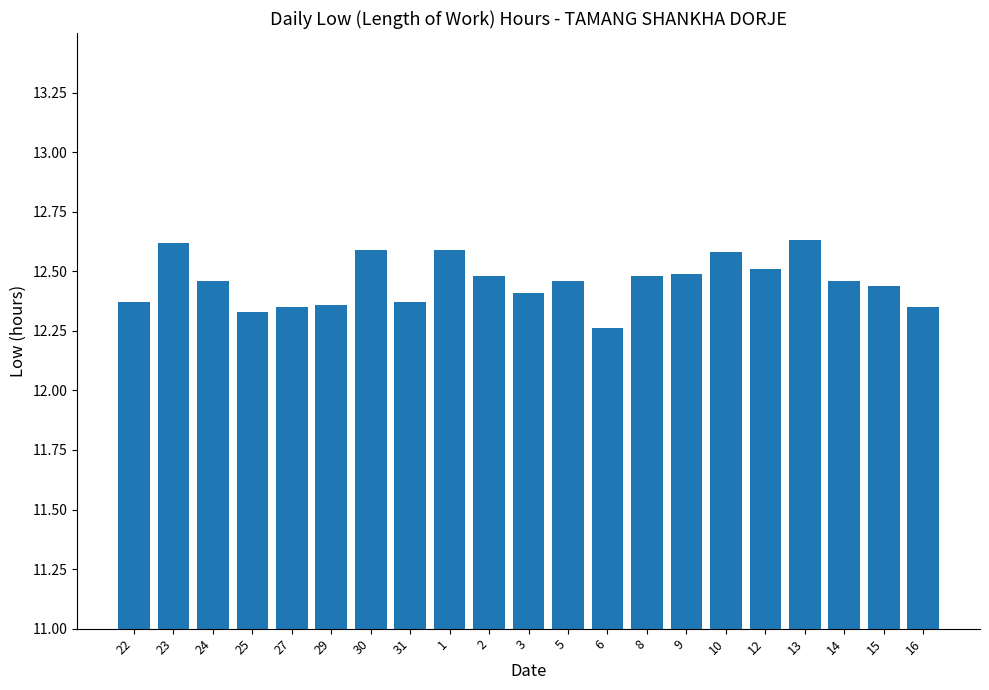

What is the label of the 3rd bar from the left?

24